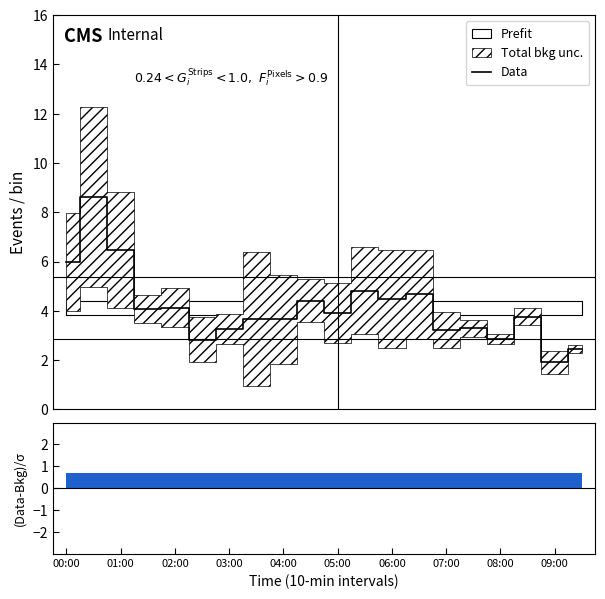

What is the highest value of the Data series?

8.6